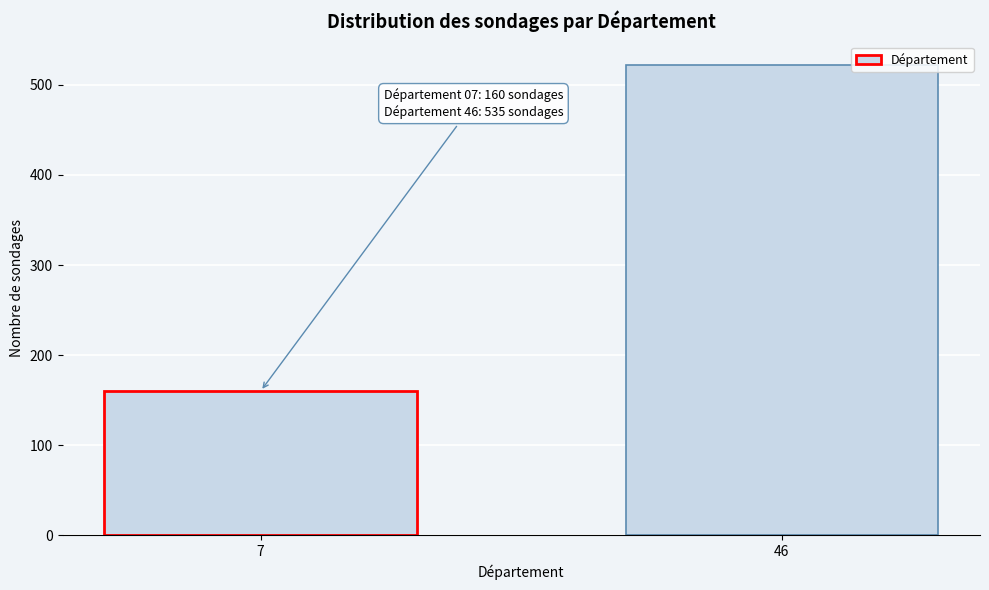

Reading left to right, list all the values displayed in this chart.

160	522